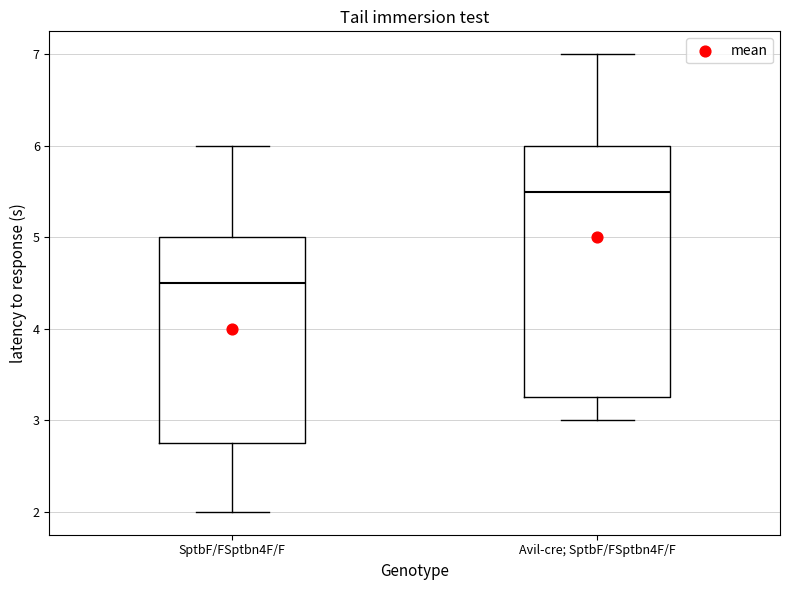

Comparing the boxes themselves (not the whiskers), which one is the tallest?

Avil-cre; SptbF/FSptbn4F/F